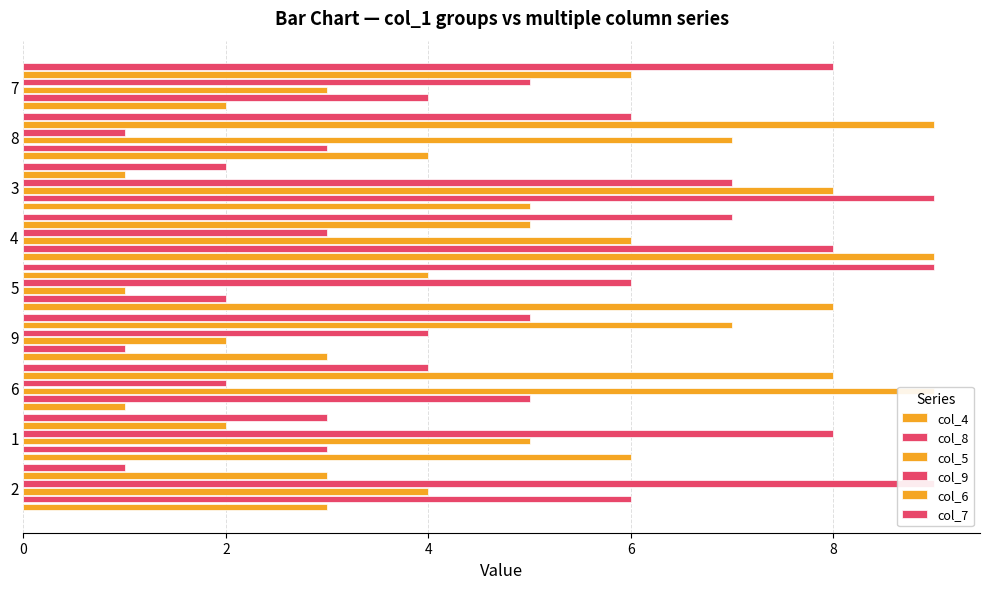

The col_7 series shows 7 at 9. True or false?

False